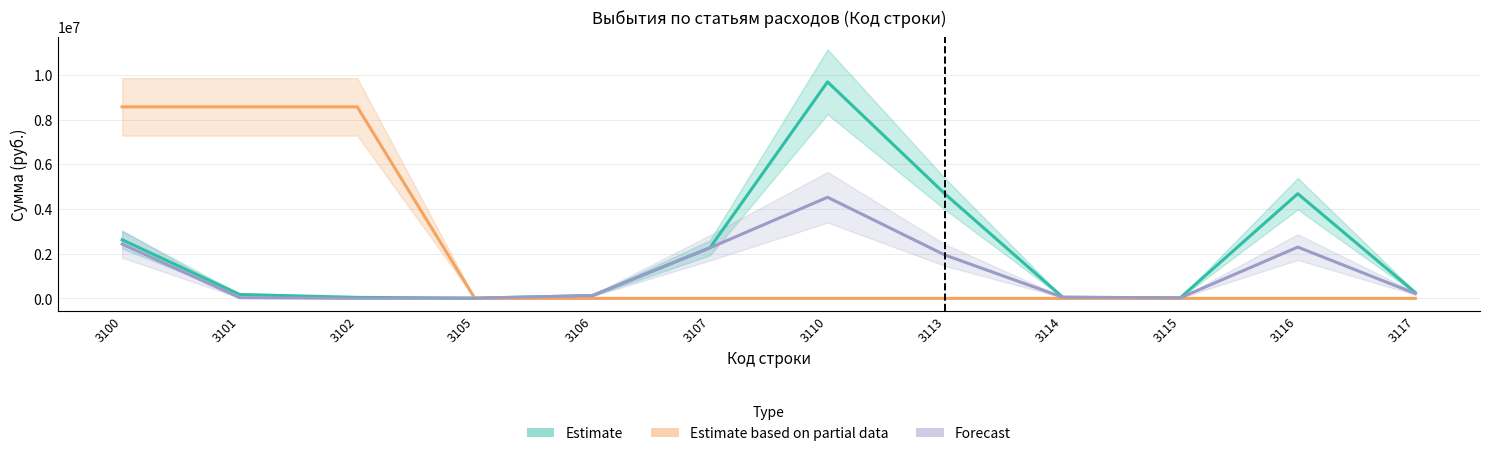

At which label does Estimate reach its peak?

3110